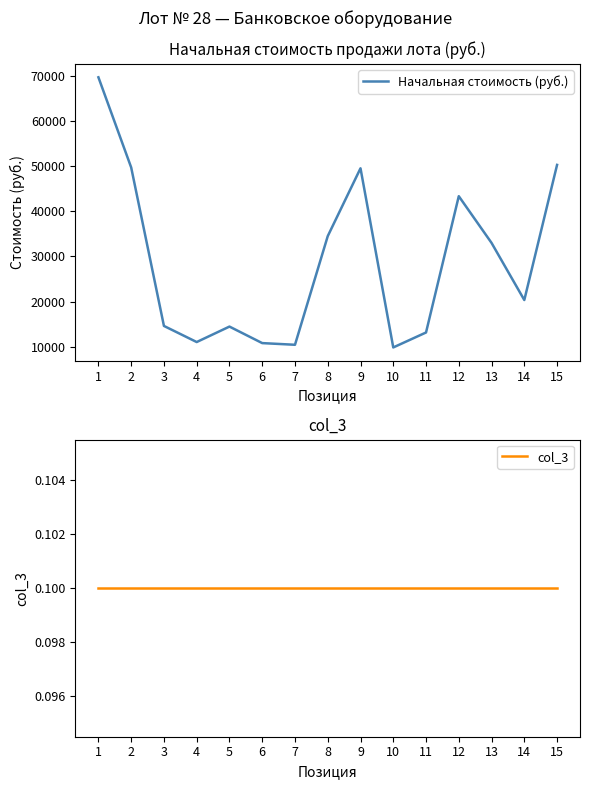

What is the maximum value for Начальная стоимость (руб.)?

69786.0